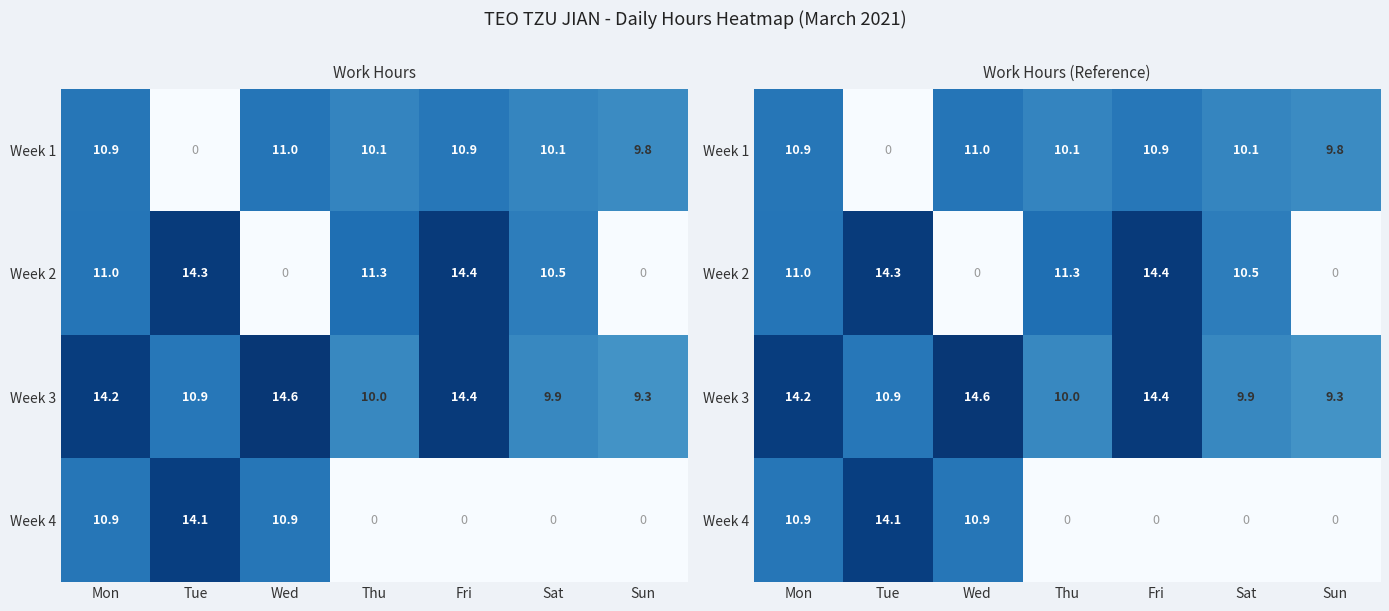

Is it true that Week 2 equals 11.0 at Mon?

True